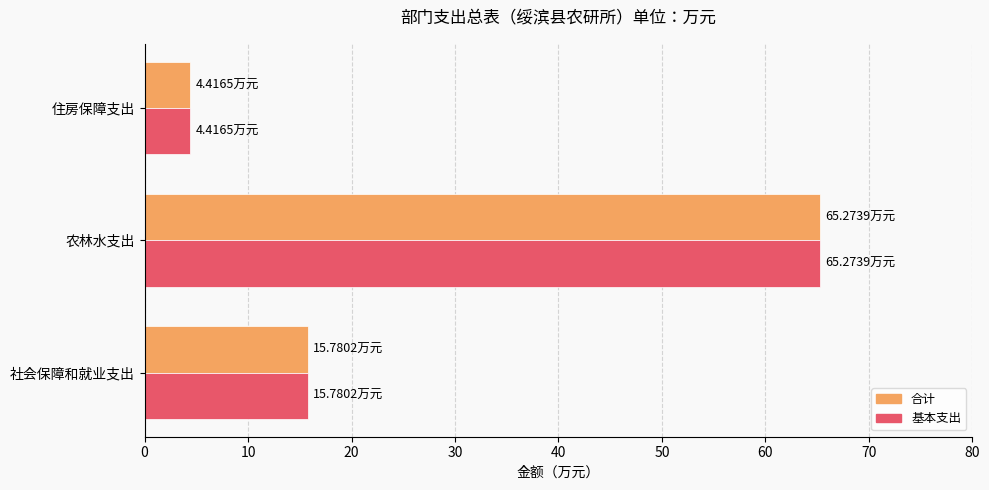

List the labels in order of 合计 value, smallest first.

住房保障支出, 社会保障和就业支出, 农林水支出